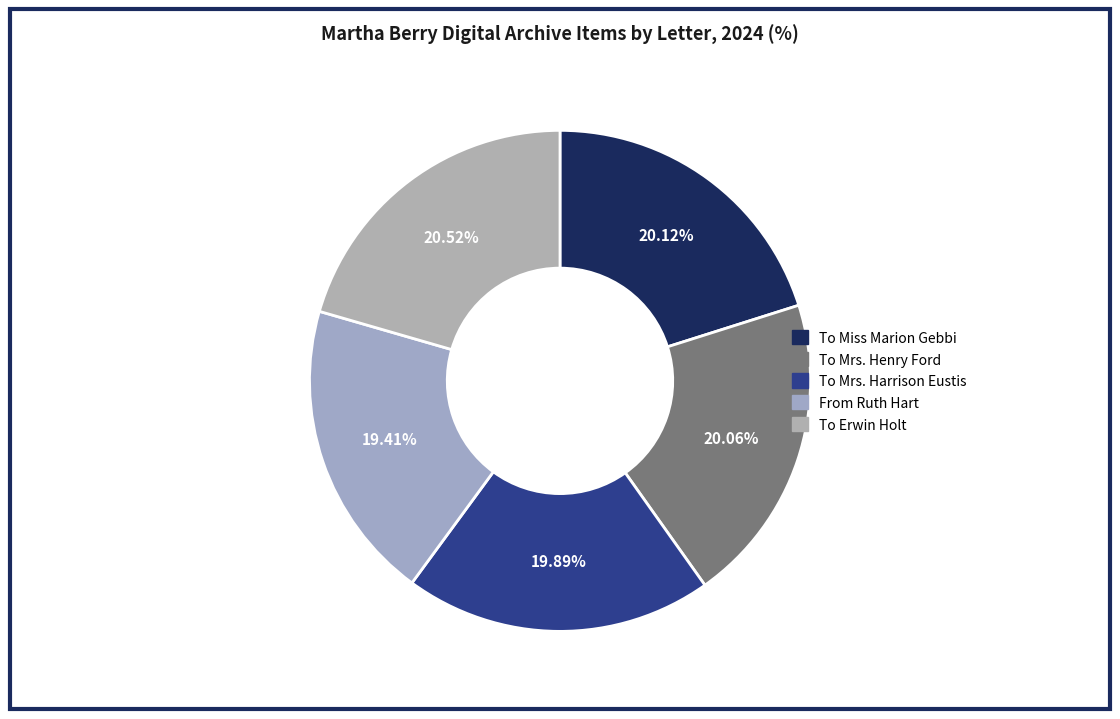

To the nearest percent, what is the average slice percentage?

20%